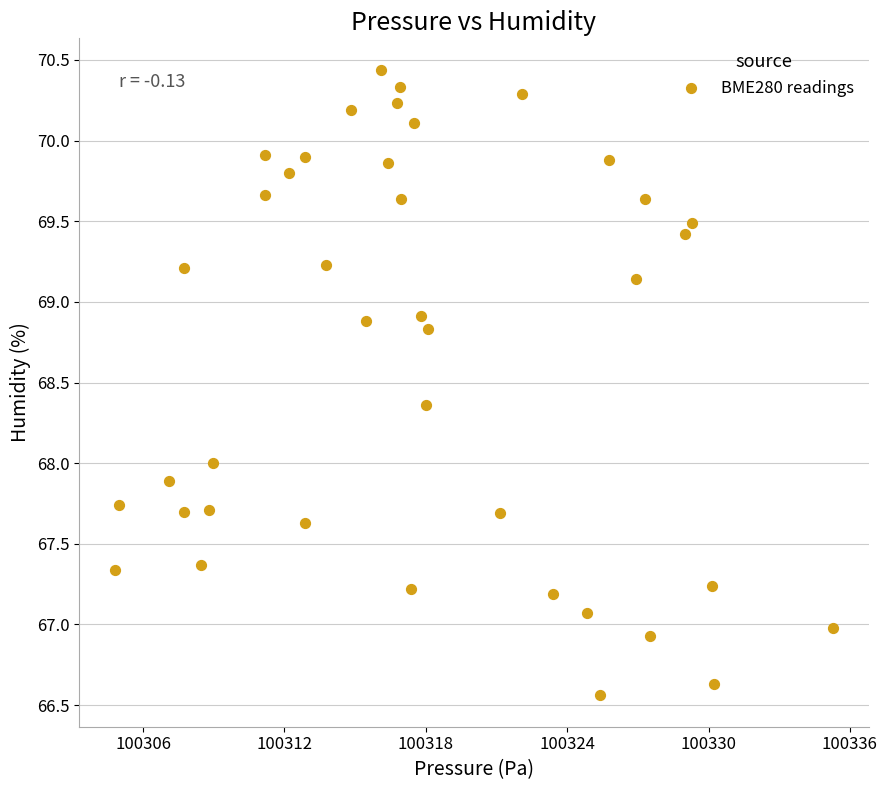

What is the range of Y values (max minus min)?

3.9